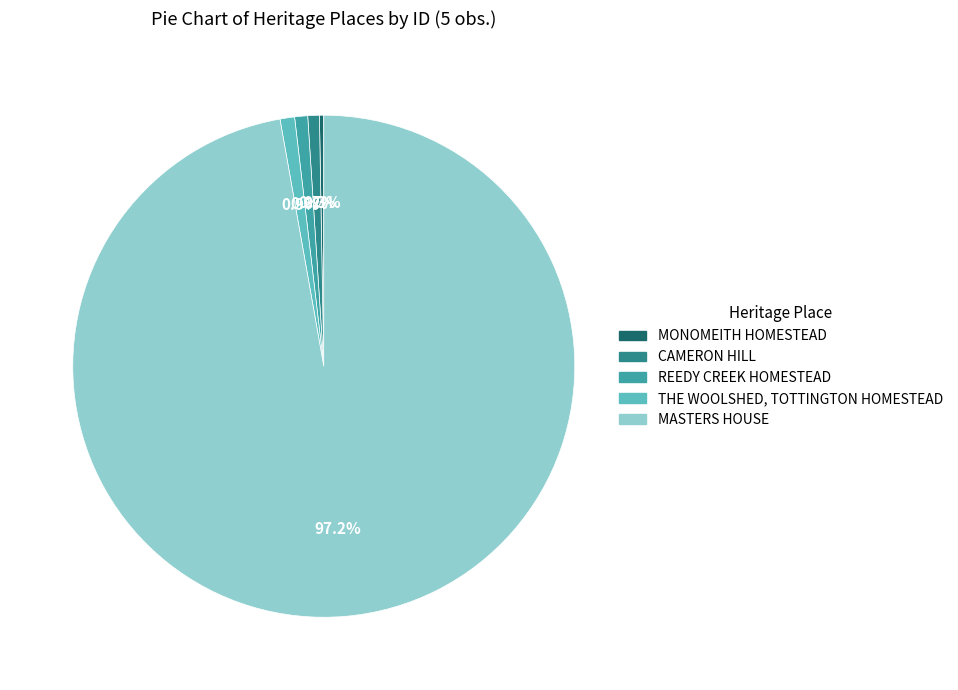

What is the total percentage of MONOMEITH HOMESTEAD and MASTERS HOUSE?

97.5%